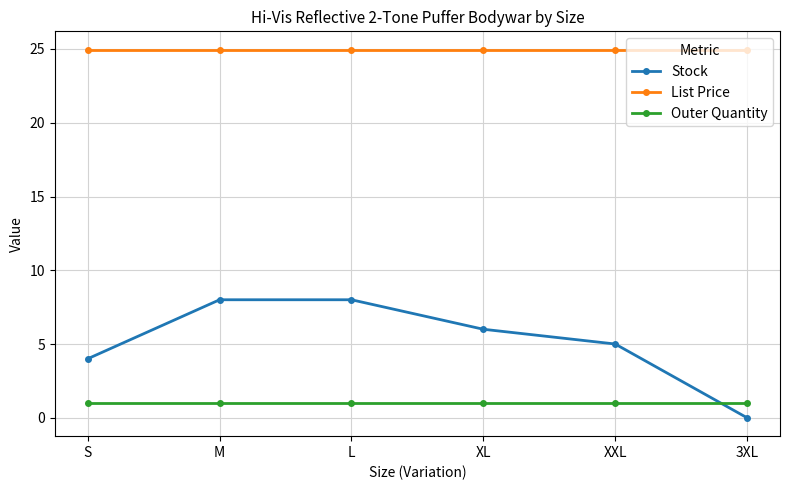

True or false: Stock has more than 1 interior local peaks.

False